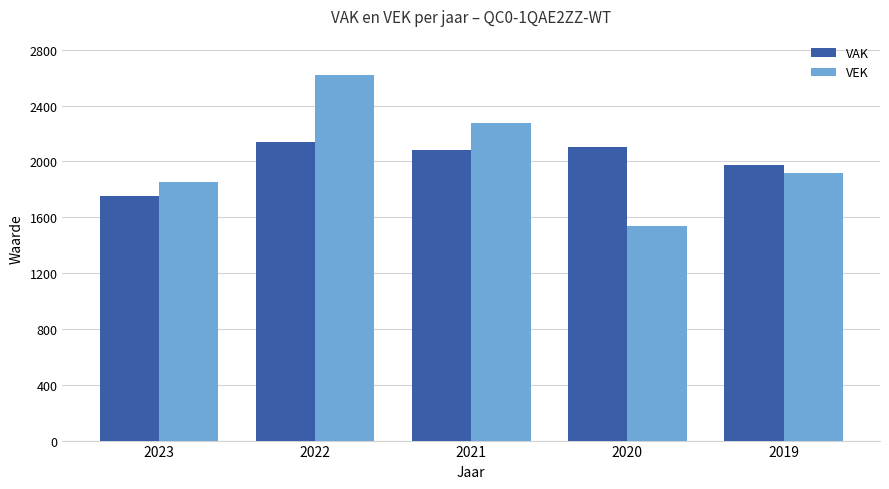

Which category has the lowest value across all series?

2020